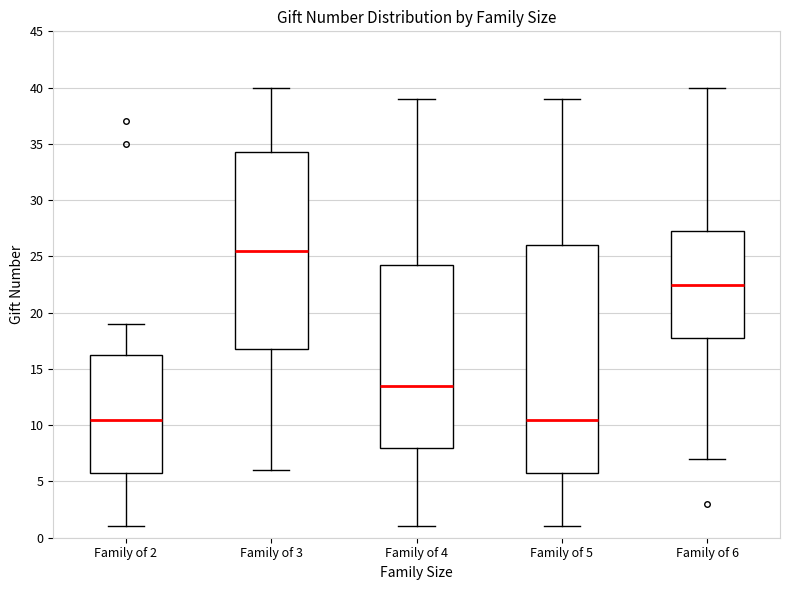

Where does the upper whisker of the box for Family of 4 end on the y-axis? The values are not printed on the chart, so give them approximately, as read against the axis.

39.0